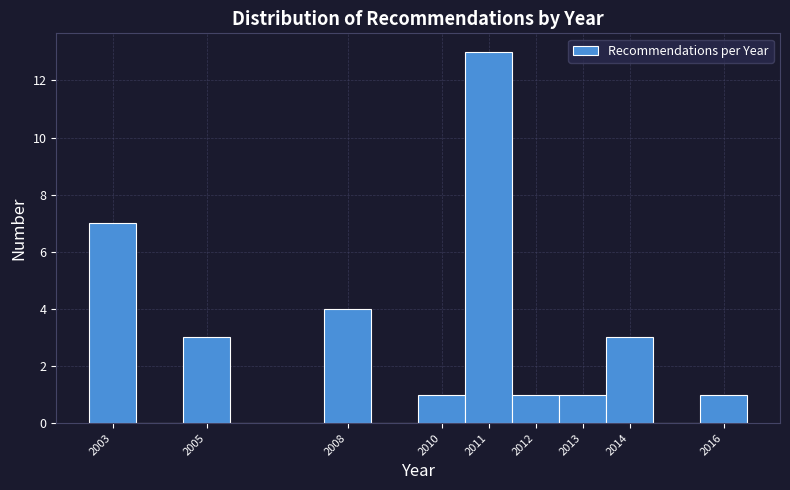

Reading left to right, list every bar in this chart as the range it spans on the x-axis followed by its height. The values are not printed on the chart, so give them approximately, as read against the axis.

2002.5 to 2003.5: 7
2003.5 to 2004.5: 0
2004.5 to 2005.5: 3
2005.5 to 2006.5: 0
2006.5 to 2007.5: 0
2007.5 to 2008.5: 4
2008.5 to 2009.5: 0
2009.5 to 2010.5: 1
2010.5 to 2011.5: 13
2011.5 to 2012.5: 1
2012.5 to 2013.5: 1
2013.5 to 2014.5: 3
2014.5 to 2015.5: 0
2015.5 to 2016.5: 1